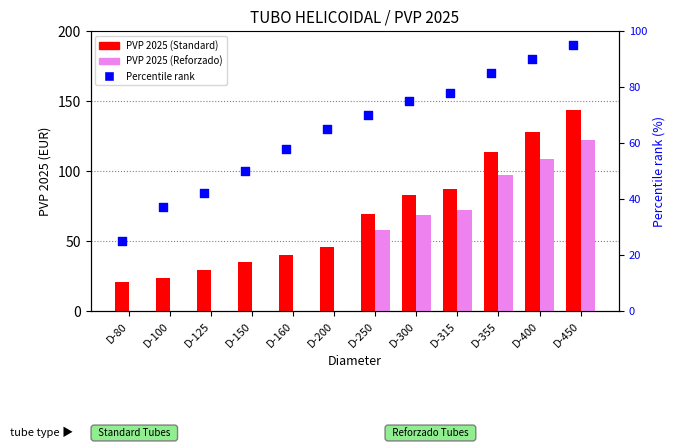

At how many categories does at least one series exceed 44?

9